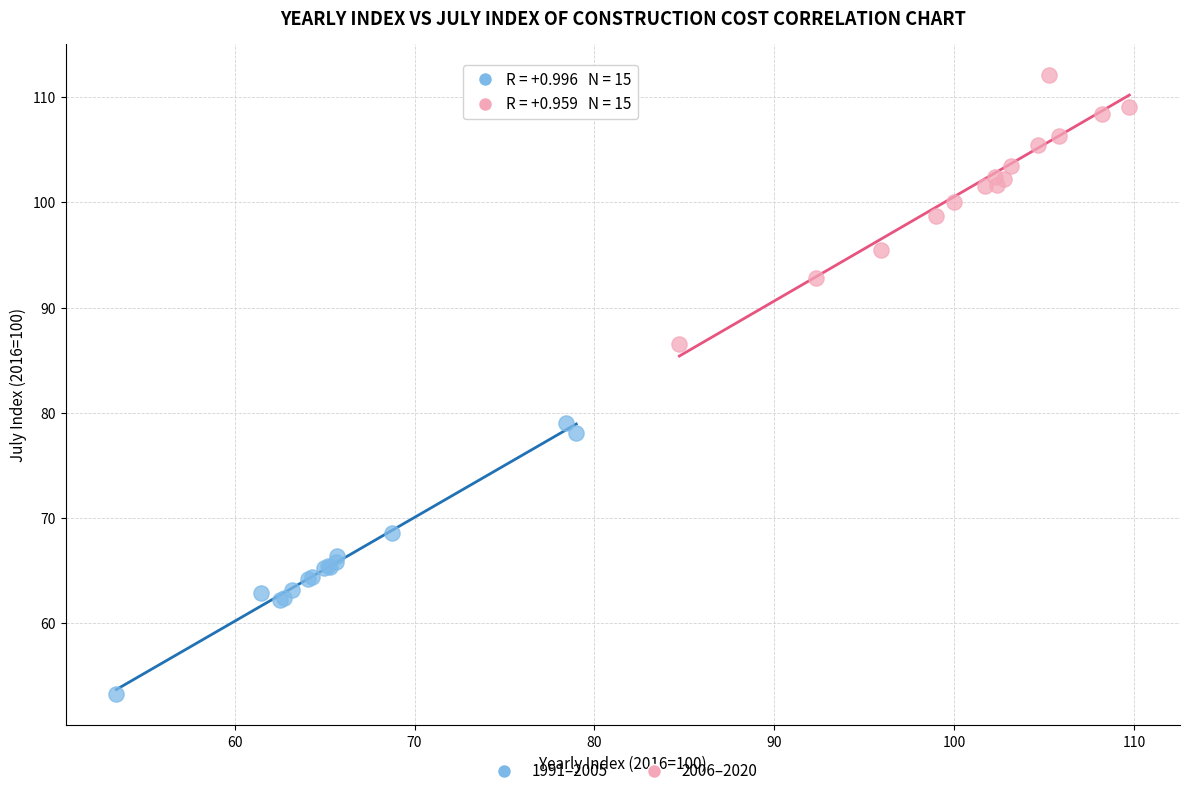

Which series contains the lowest Y value?

1991–2005